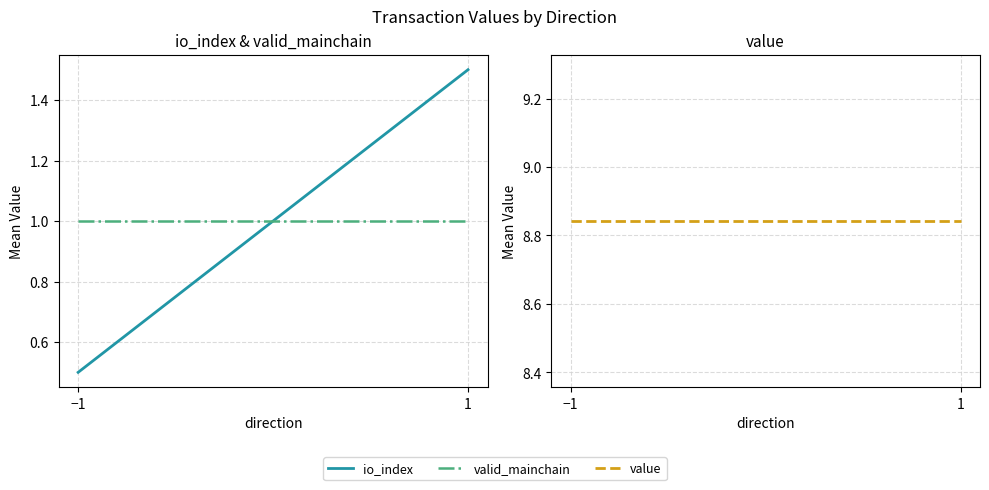

What value does the io_index series have at 1?

1.5